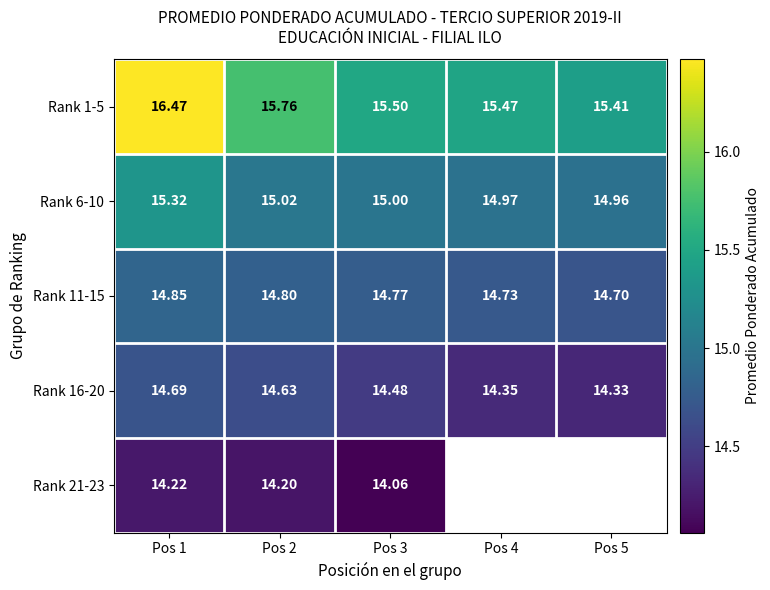

True or false: Rank 16-20 has a value of 14.3 at Pos 4.

True